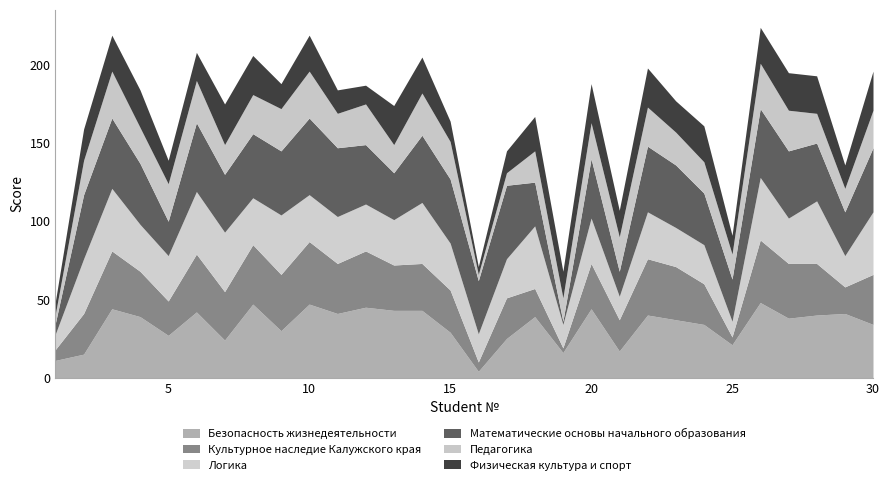

What are all the series names shown in the legend?

Безопасность жизнедеятельности, Культурное наследие Калужского края, Логика, Математические основы начального образования, Педагогика, Физическая культура и спорт